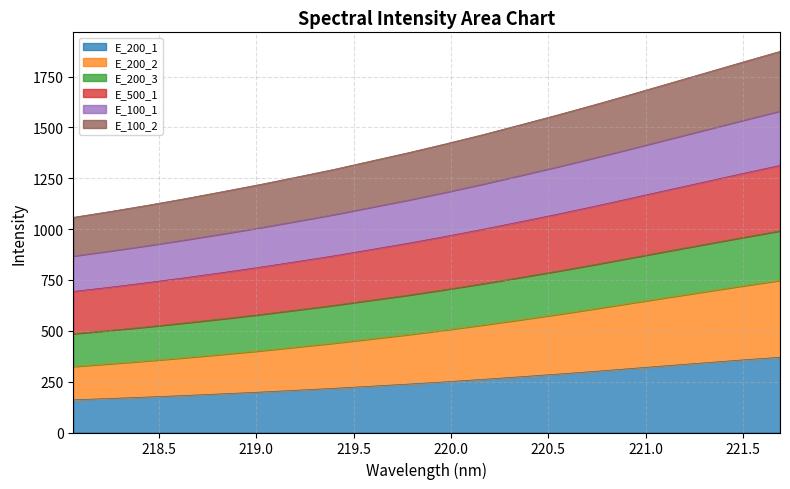

At which category is the sum across all series the highest?

221.6902